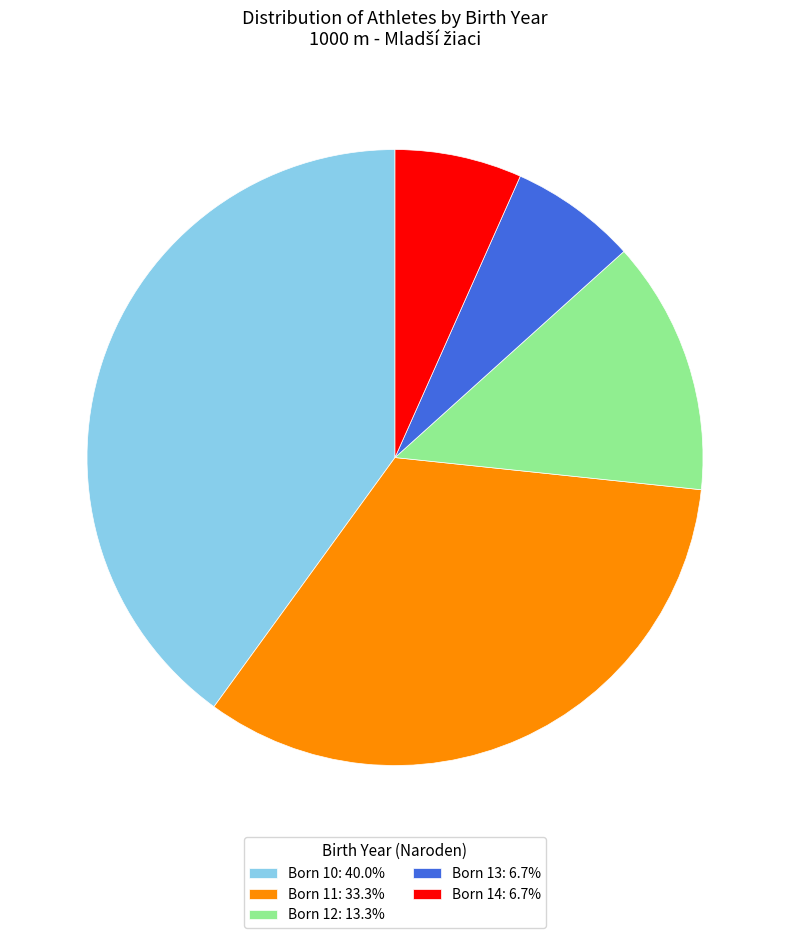

Approximately how many times larger is the value at Born 13: 6.7% compared to Born 14: 6.7%?

1.0